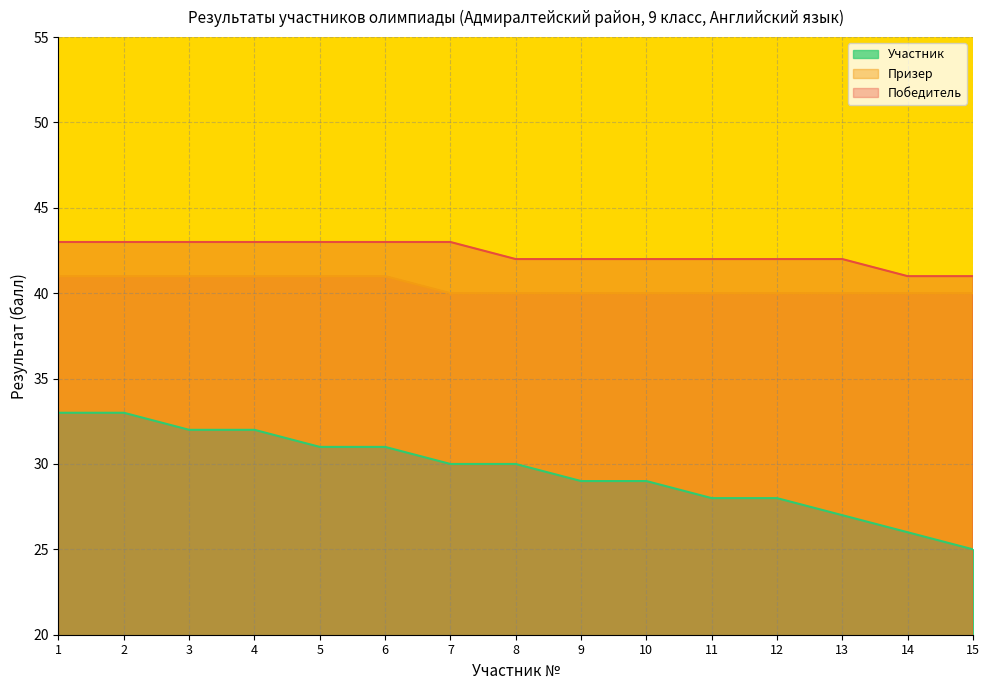

True or false: Участник and Победитель cross at least once.

False